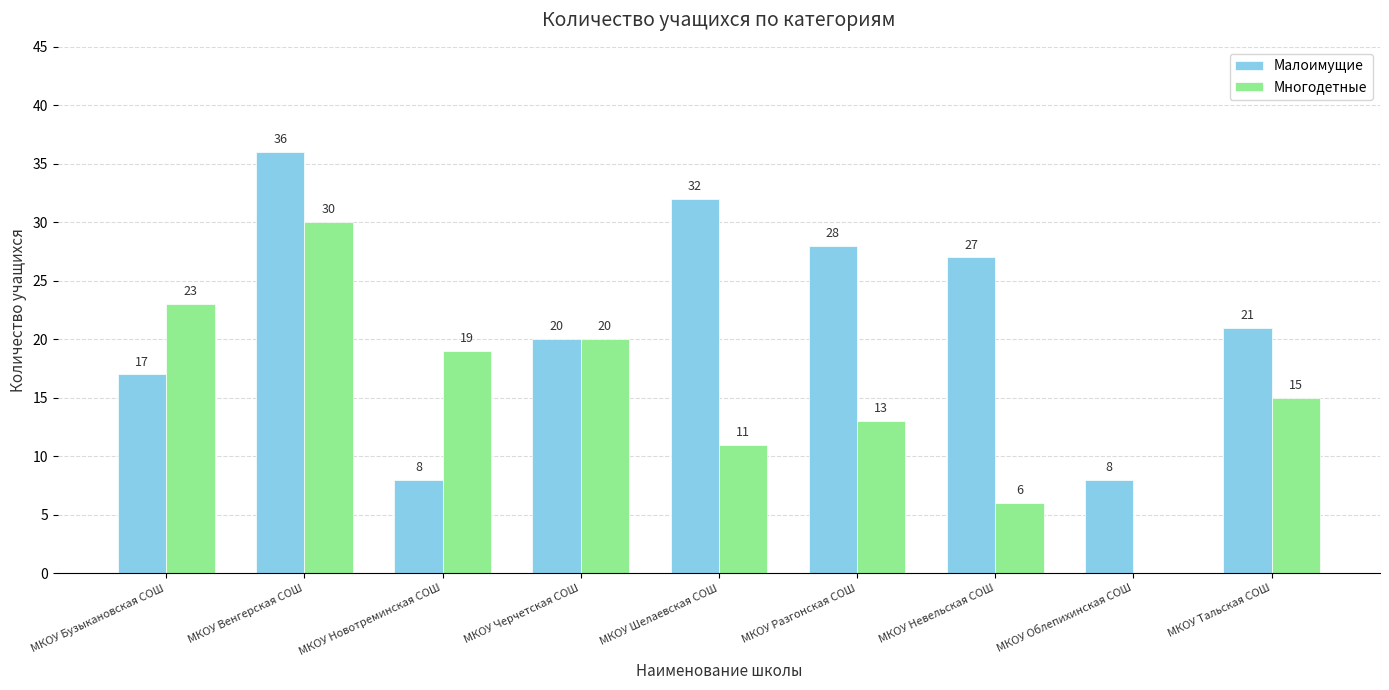

Reading left to right, list all the values displayed in this chart.

Малоимущие: МКОУ Бузыкановская СОШ=17	МКОУ Венгерская СОШ=36	МКОУ Новотреминская СОШ=8	МКОУ Черчетская СОШ=20	МКОУ Шелаевская СОШ=32	МКОУ Разгонская СОШ=28	МКОУ Невельская СОШ=27	МКОУ Облепихинская СОШ=8	МКОУ Тальская СОШ=21
Многодетные: МКОУ Бузыкановская СОШ=23	МКОУ Венгерская СОШ=30	МКОУ Новотреминская СОШ=19	МКОУ Черчетская СОШ=20	МКОУ Шелаевская СОШ=11	МКОУ Разгонская СОШ=13	МКОУ Невельская СОШ=6	МКОУ Облепихинская СОШ=0	МКОУ Тальская СОШ=15